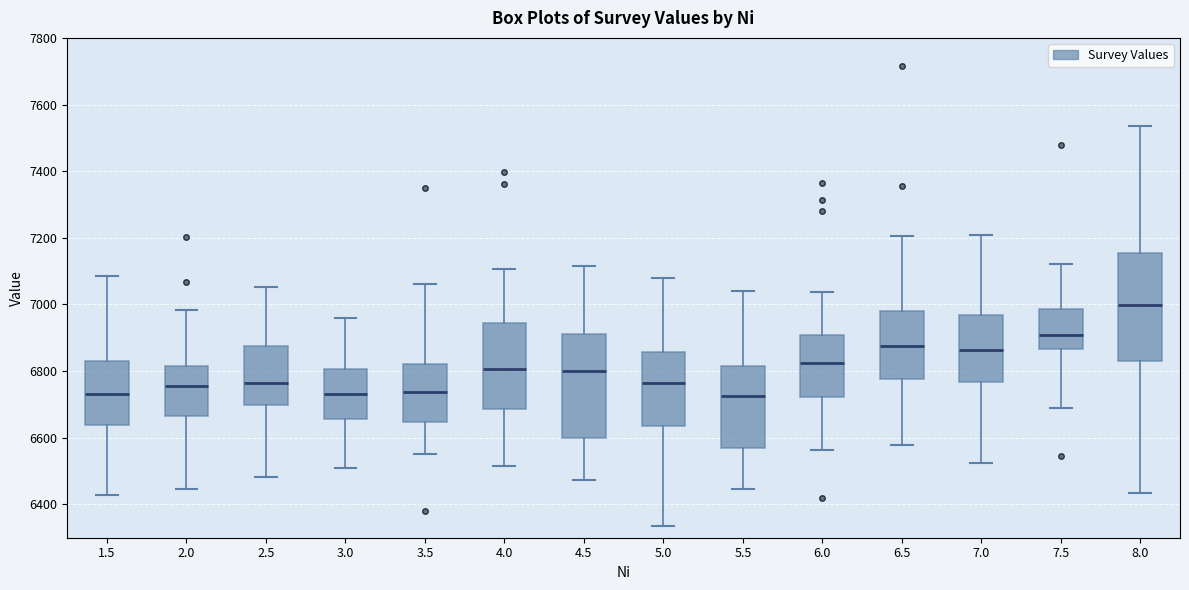

Where does the lower whisker of the box at x = 8.0 end on the y-axis? The values are not printed on the chart, so give them approximately, as read against the axis.

6440